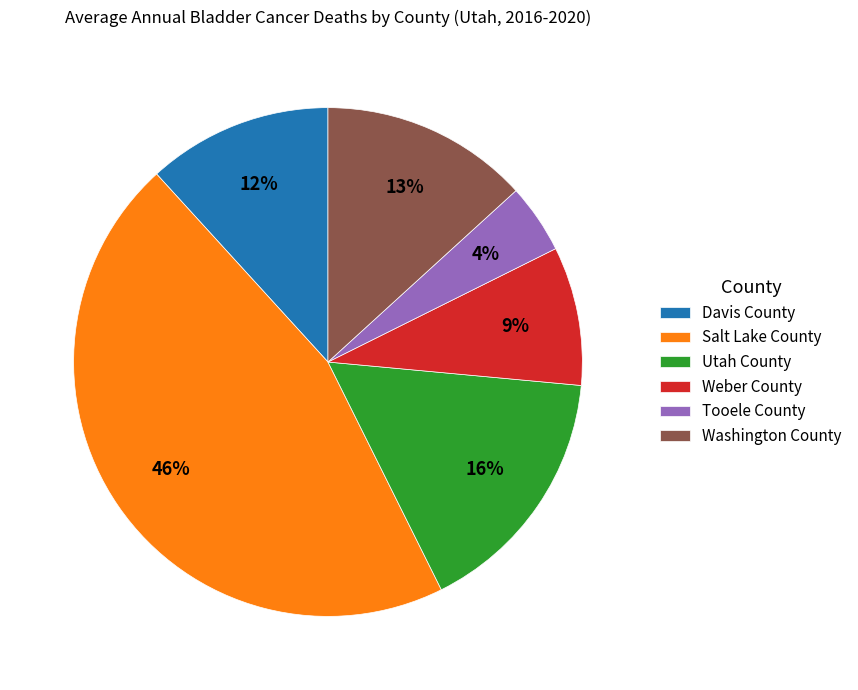

What percentage is the Davis County slice, to the nearest percent?

12%